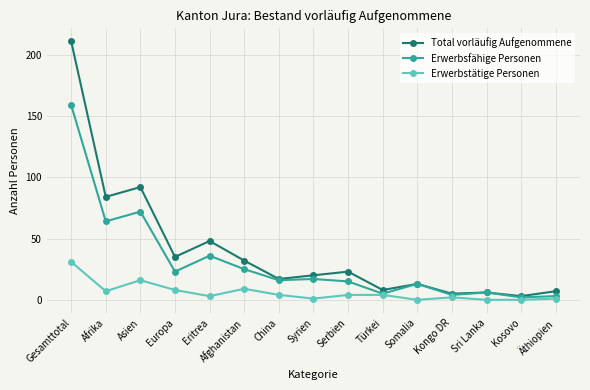

At which category is the sum across all series the highest?

Gesamttotal